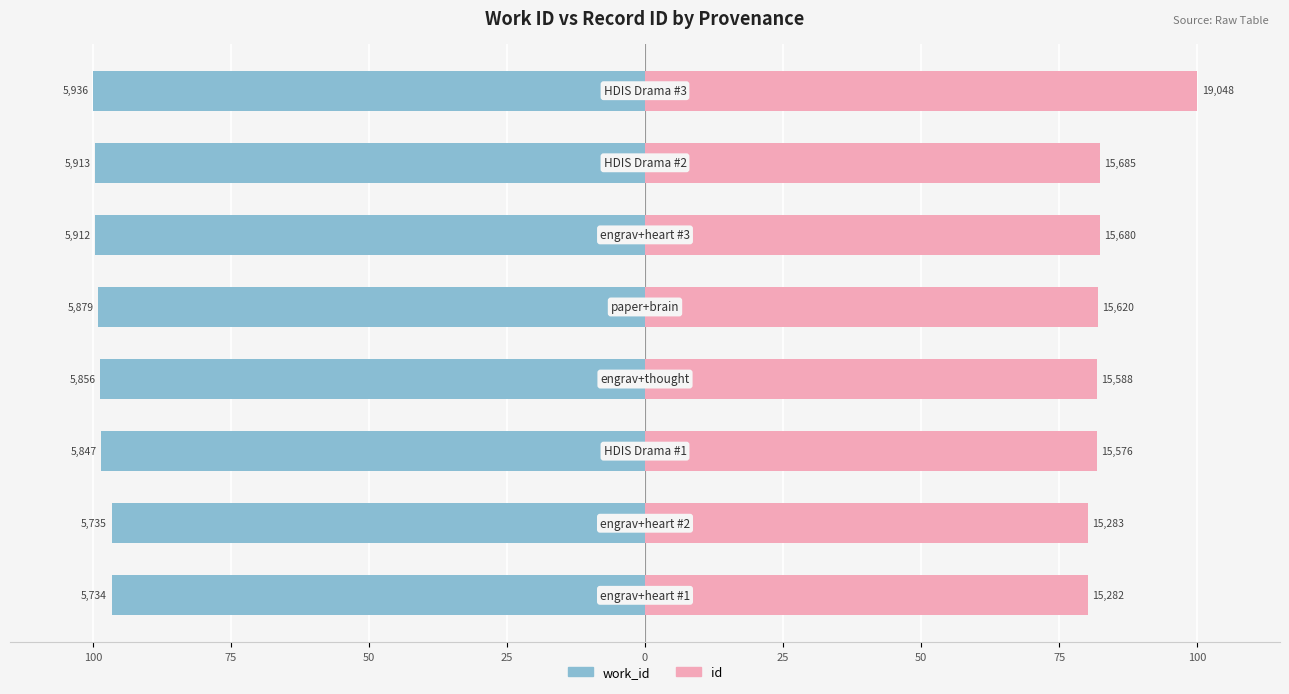

What is the difference between the highest and lowest values at 50?

180.3